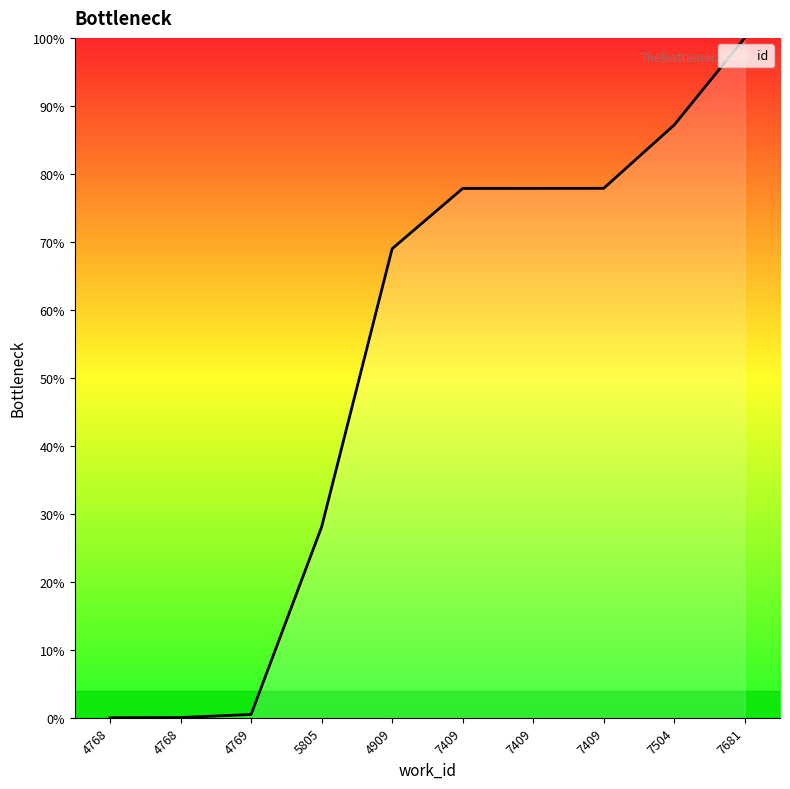

True or false: the data has more than 2 interior local peaks.

False